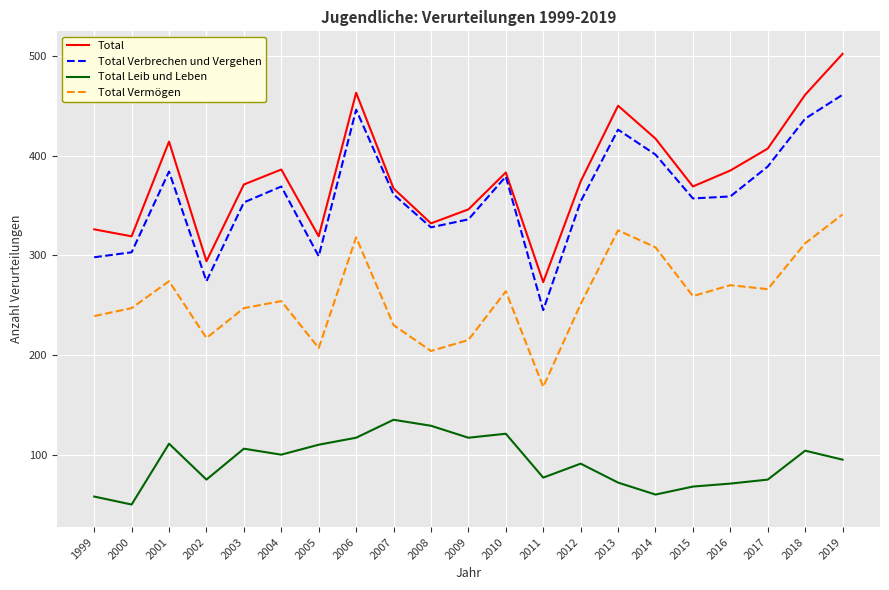

Which series has the largest total across all categories?

Total